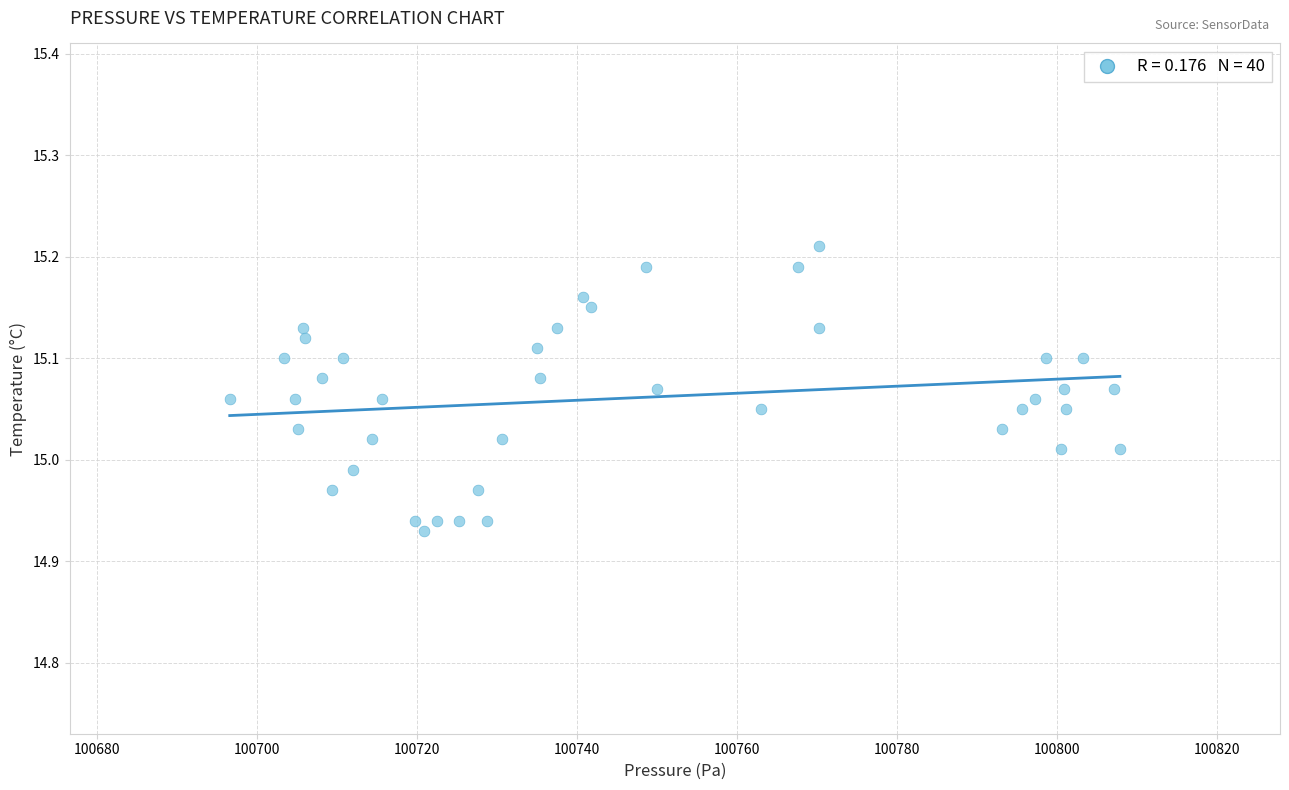

What is the range of X values (max minus min)?

111.2